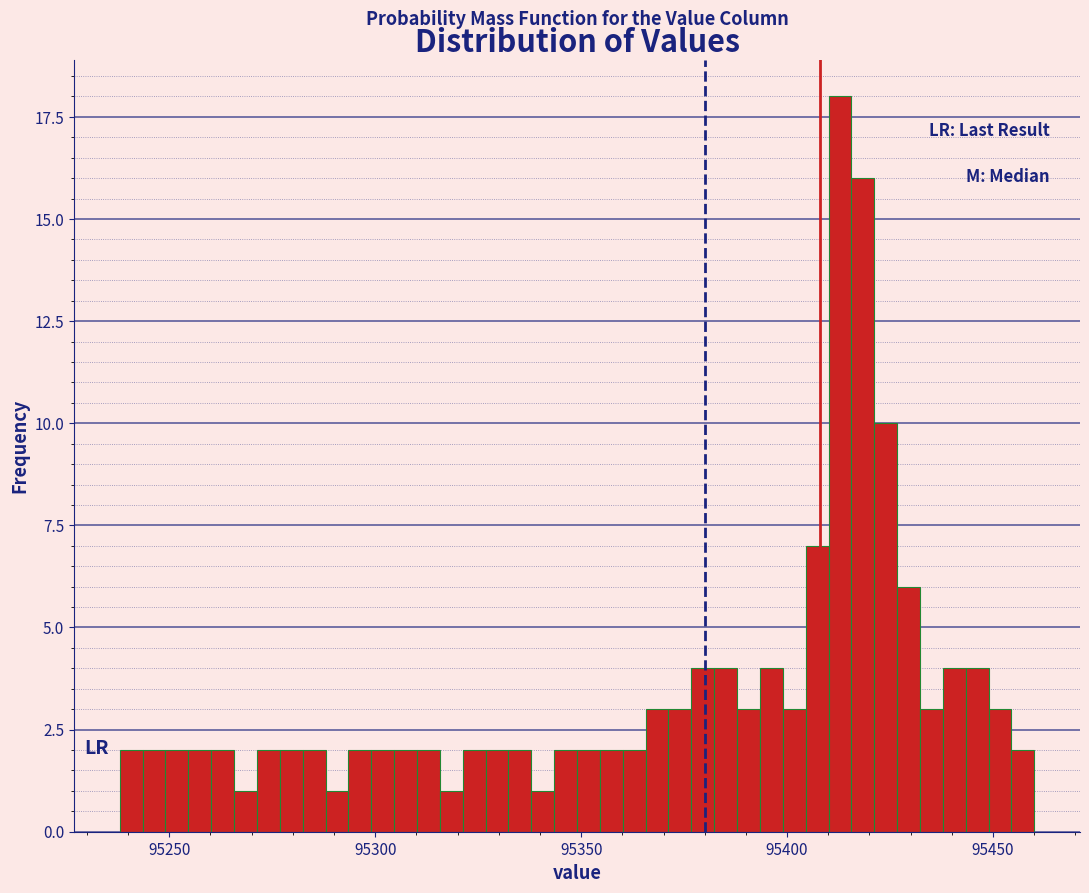

Read against the x-axis, roughly where is the centre of the tallest bar?

95415